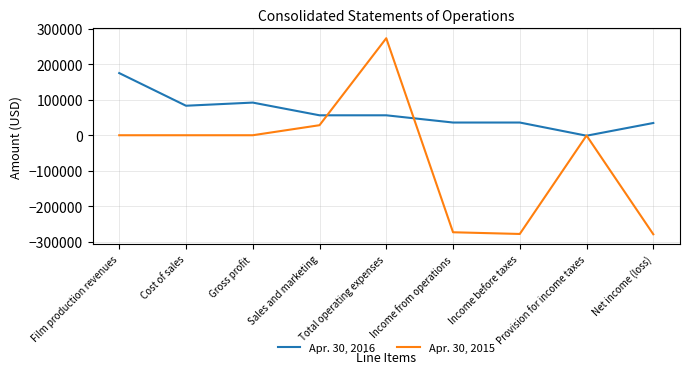

After their last crossing, which series has the higher values: Apr. 30, 2016 or Apr. 30, 2015?

Apr. 30, 2016